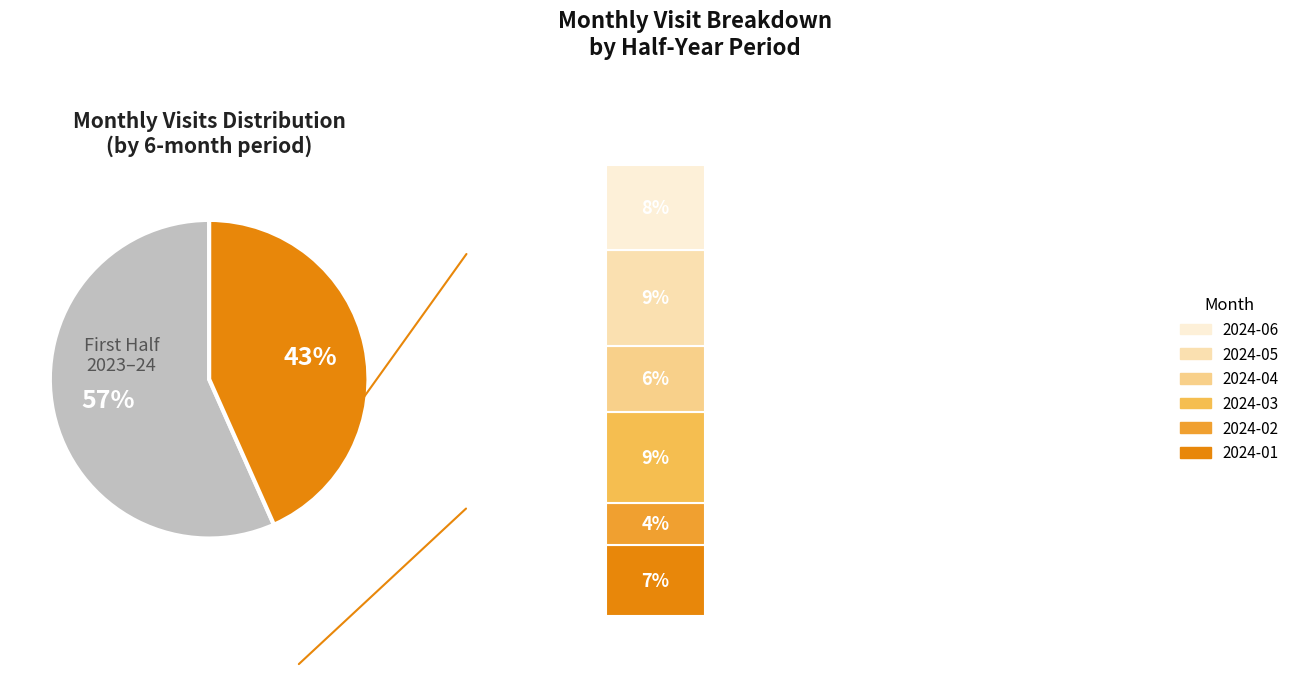

True or false: 2024-02 accounts for 1% of the total.

False